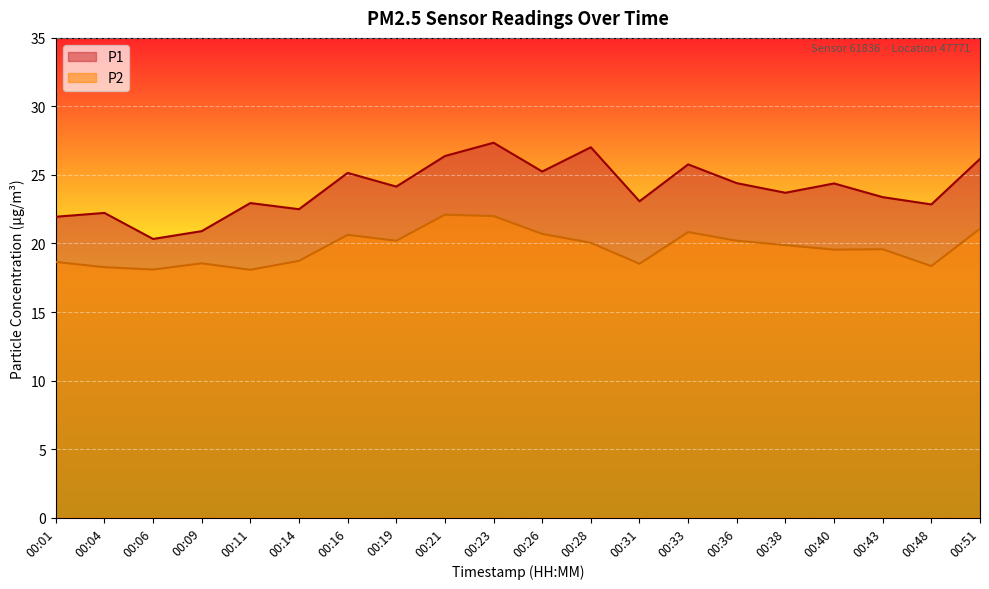

Between 00:38 and 00:11, which is larger?

00:38